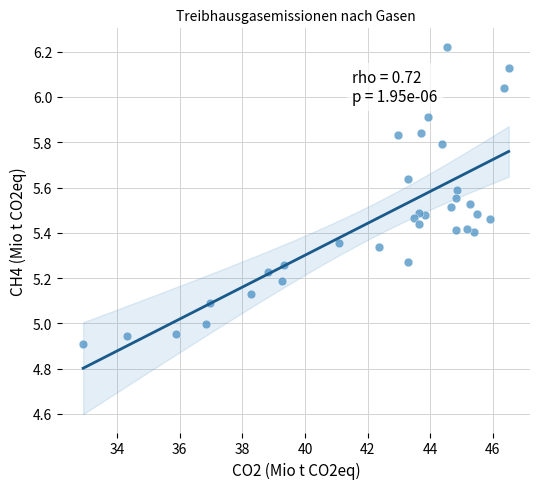

What is the range of Y values (max minus min)?

1.3